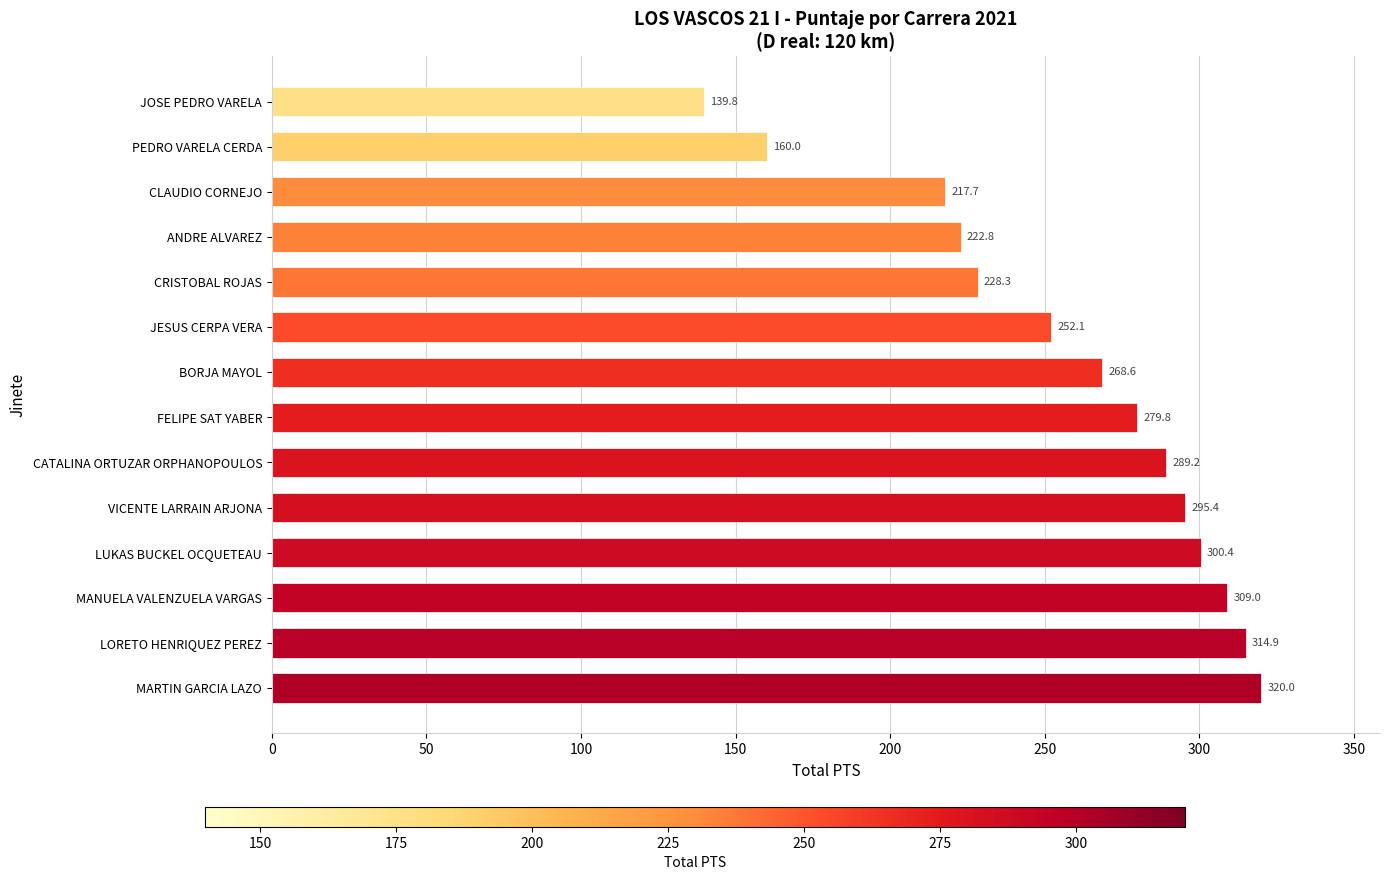

What is the difference between the maximum and second lowest values?

160.0